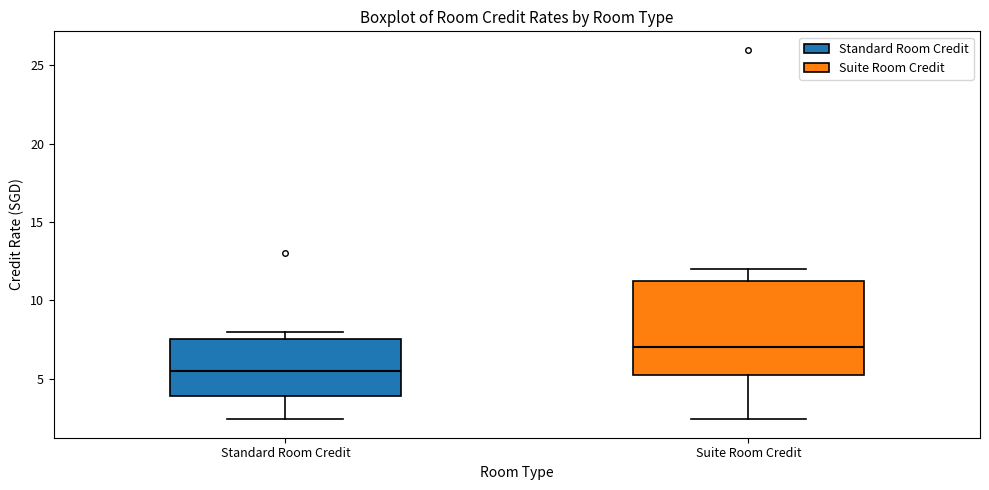

Reading left to right, transcribe this box plot: for each box, give where its median line is, the range the box spans, and where its two whiskers end, as read against the y-axis. The values are not printed on the chart, so give them approximately, as read against the axis.

Standard Room Credit: median 5.5, box 4.0 to 7.5, whiskers 2.5 to 8.0
Suite Room Credit: median 7.0, box 5.5 to 11.5, whiskers 2.5 to 12.0